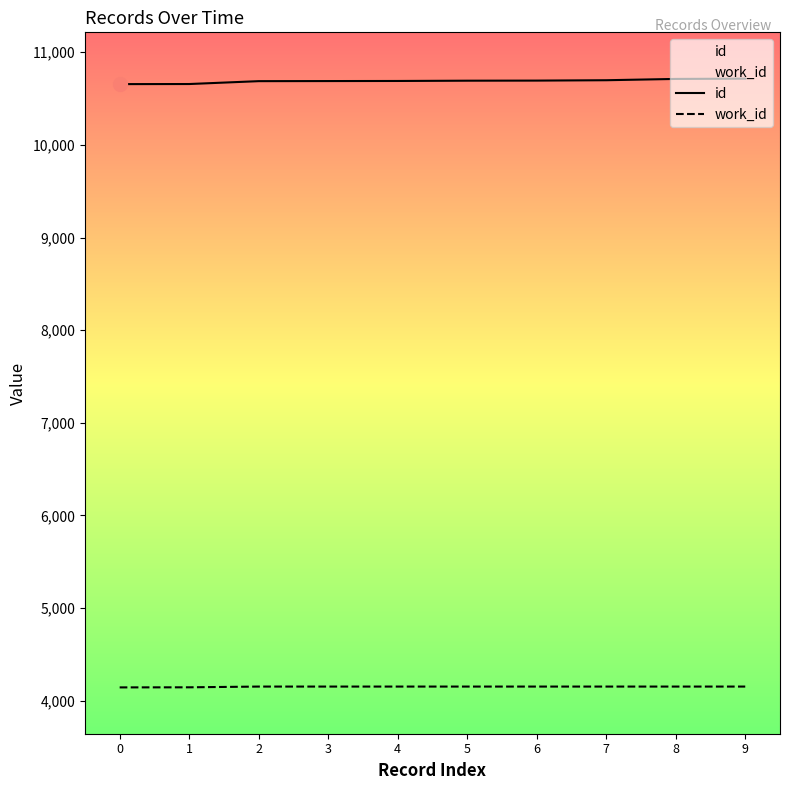

Read the id value at 8, to the nearest 10.

10710